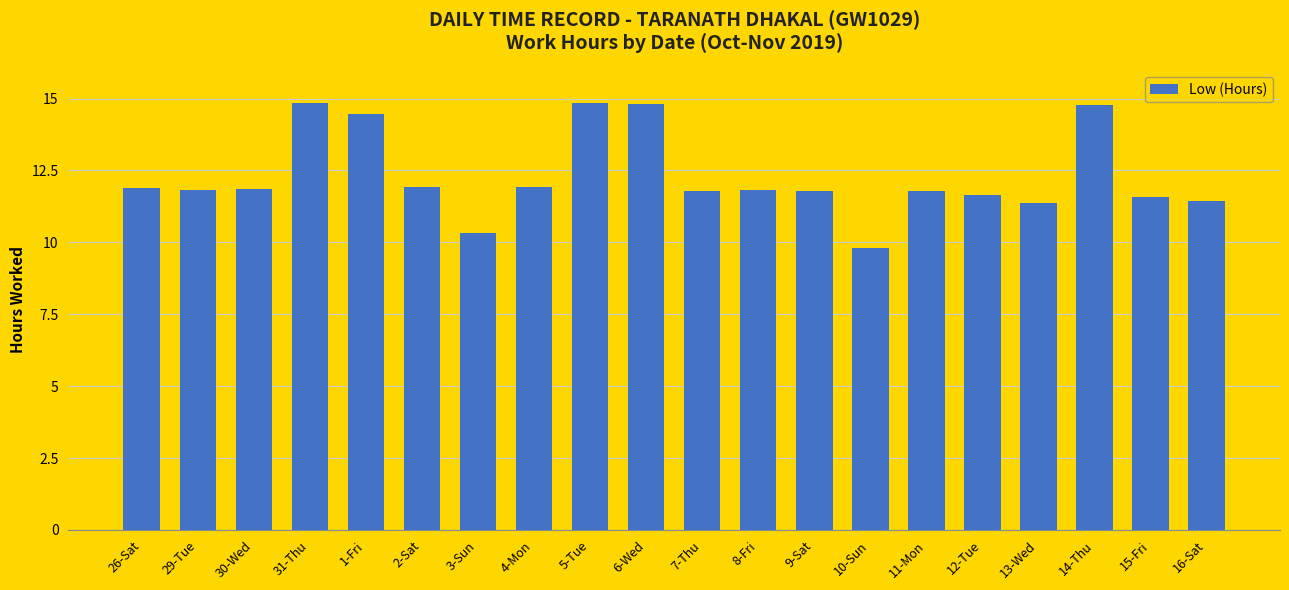

What position from the right is 14-Thu?

3